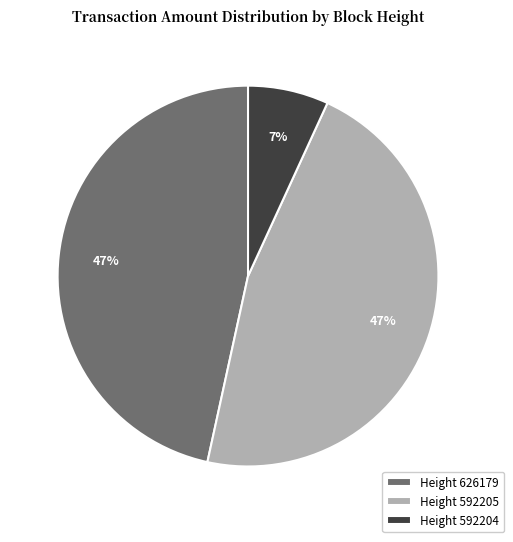

Is there any slice that represents more than half of the pie?

No